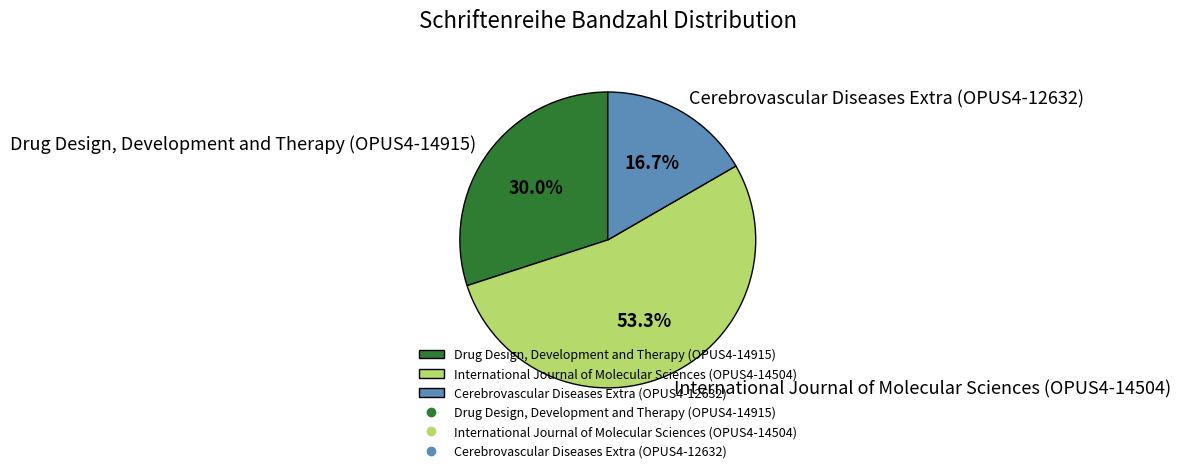

What is the smallest slice in the pie chart?

Cerebrovascular Diseases Extra (OPUS4-12632)